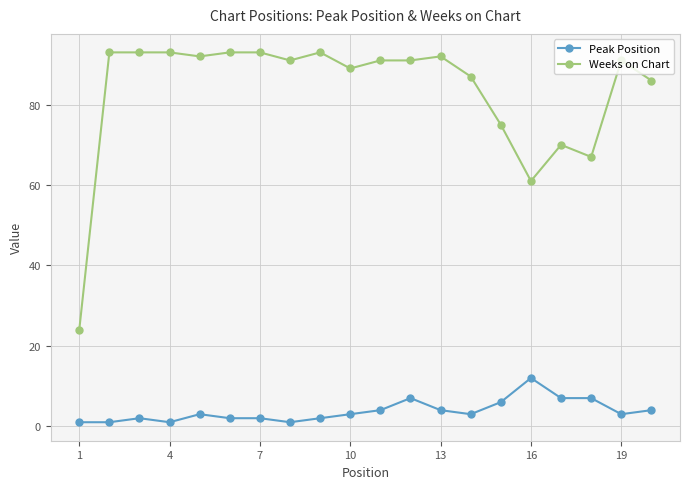

What is the sum of all Weeks on Chart values?

1665